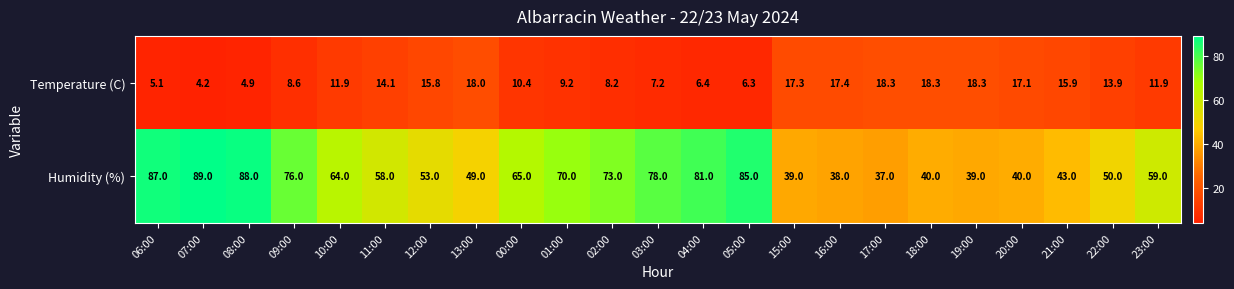

What is the approximate value of Temperature (C) at 20:00?

17.1